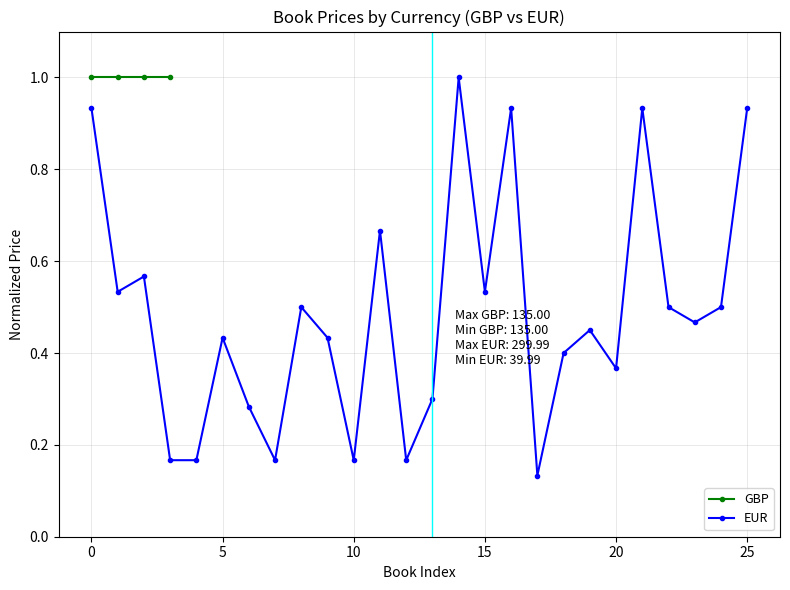

Does the chart display data point markers on the line(s)?

Yes